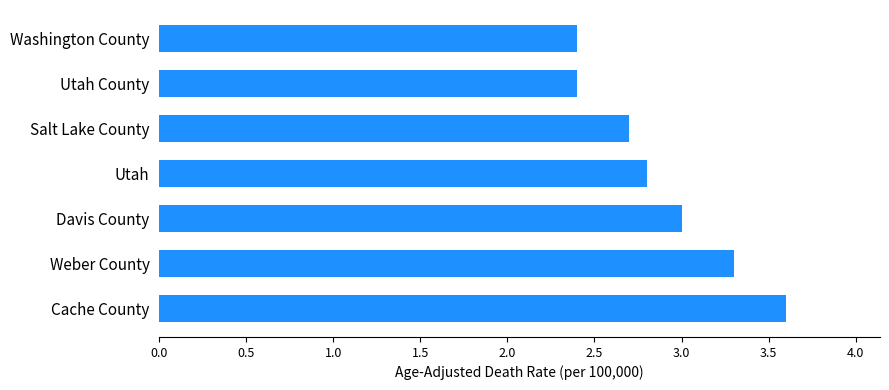

The value at Salt Lake County is 2.7. True or false?

True